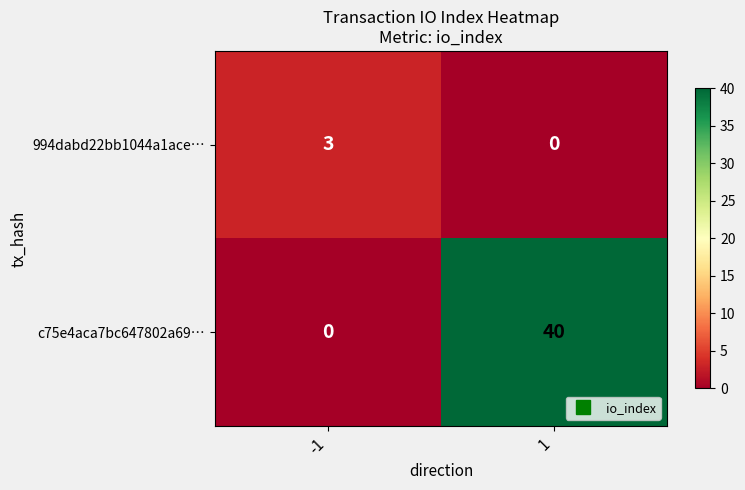

At which category is the sum across all series the highest?

1